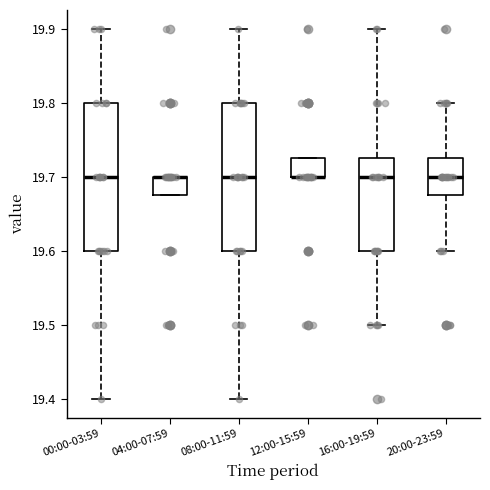

Reading left to right, read every box against the y-axis: the position of its median line, the range the box covers, and the ends of its whiskers. The values are not printed on the chart, so give them approximately, as read against the axis.

00:00-03:59: median 19.70, box 19.60 to 19.80, whiskers 19.40 to 19.90
04:00-07:59: median 19.70 (drawn on the box's upper edge), box 19.68 to 19.70, whiskers 19.68 to 19.70
08:00-11:59: median 19.70, box 19.60 to 19.80, whiskers 19.40 to 19.90
12:00-15:59: median 19.70 (drawn on the box's lower edge), box 19.70 to 19.73, whiskers 19.70 to 19.73
16:00-19:59: median 19.70, box 19.60 to 19.73, whiskers 19.50 to 19.90
20:00-23:59: median 19.70, box 19.68 to 19.73, whiskers 19.60 to 19.80